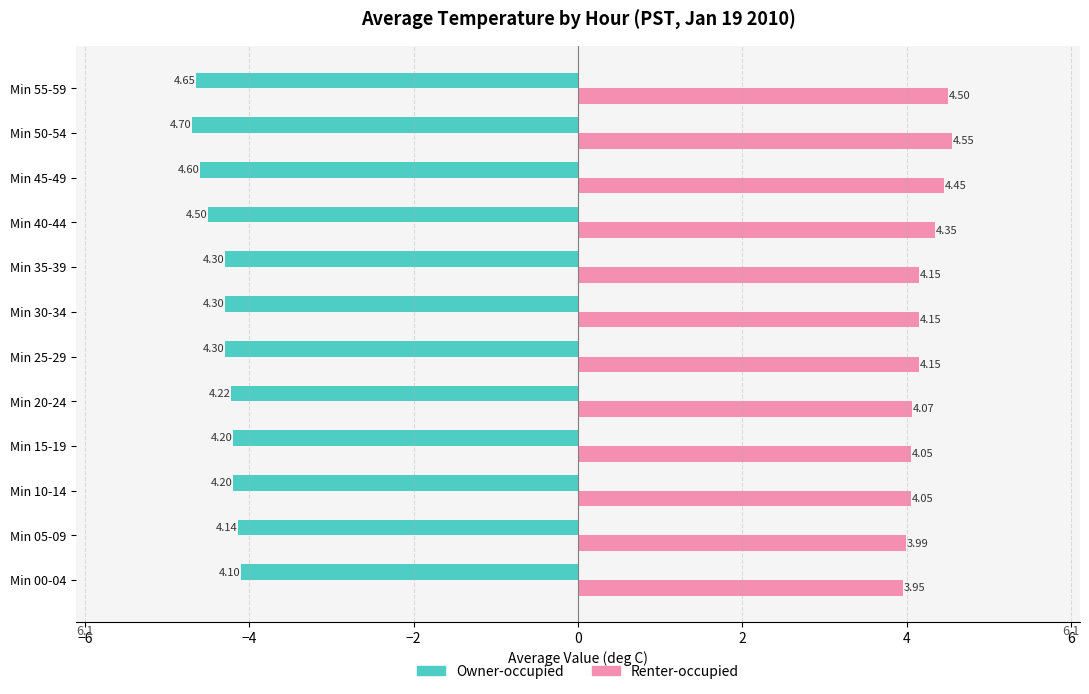

What is the difference between the highest and lowest values at Min 20-24?

8.3